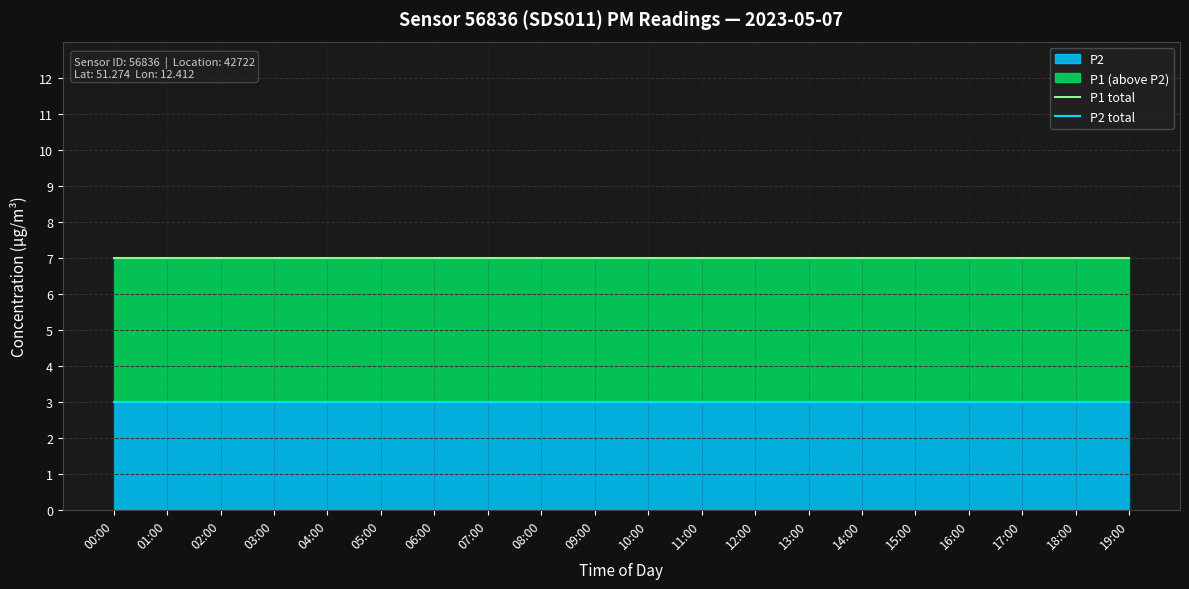

What is the total value across all series at 05:00?

10